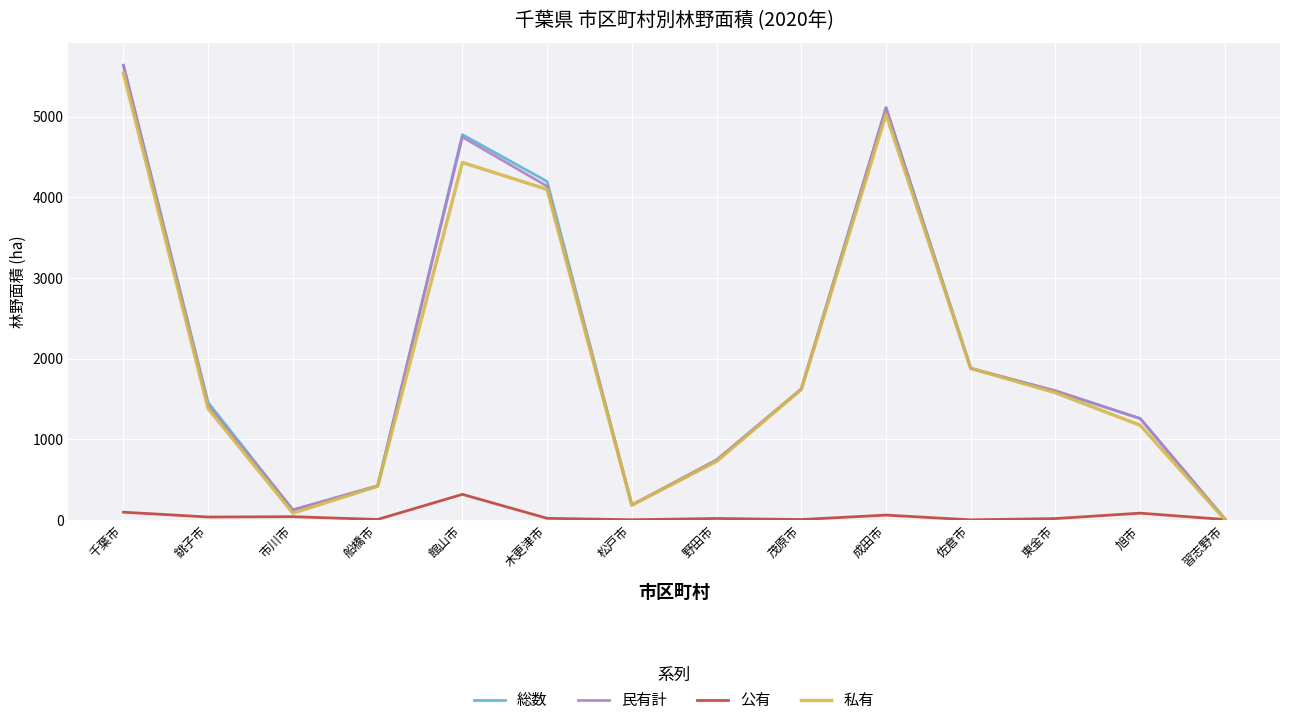

Between 野田市 and 茂原市, which series saw the biggest shift?

私有